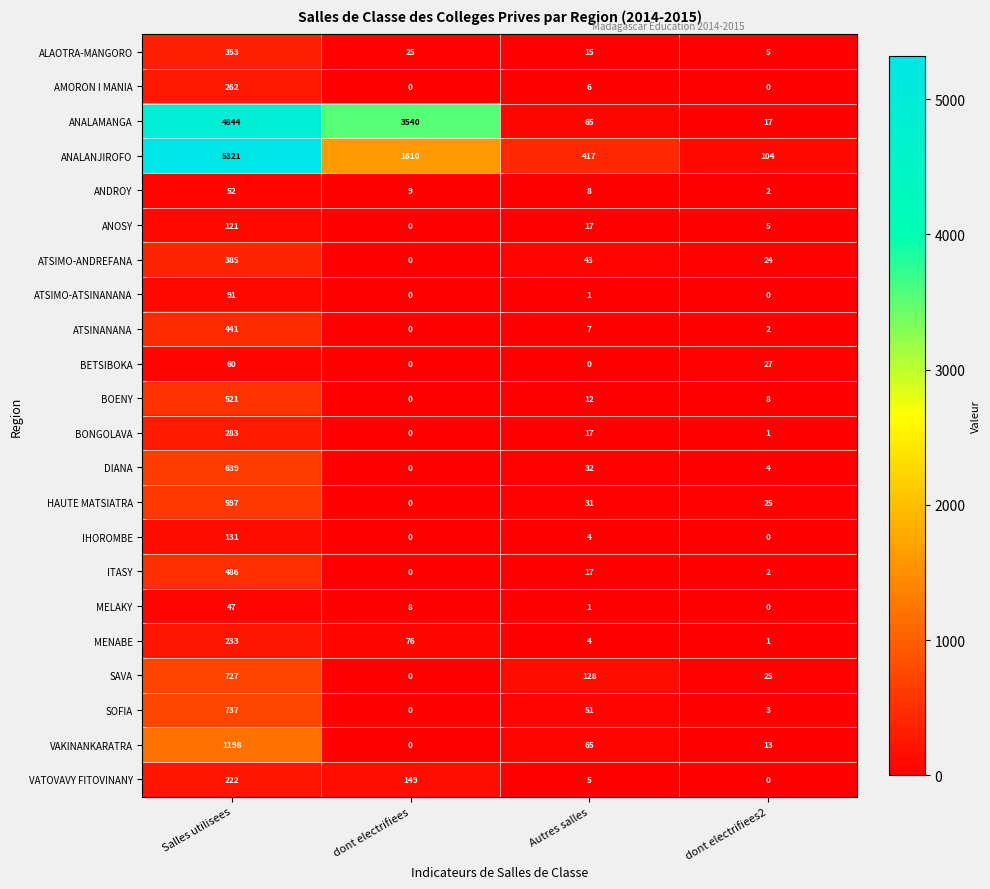

What is the difference between the maximum and second lowest values in the SAVA series?

702